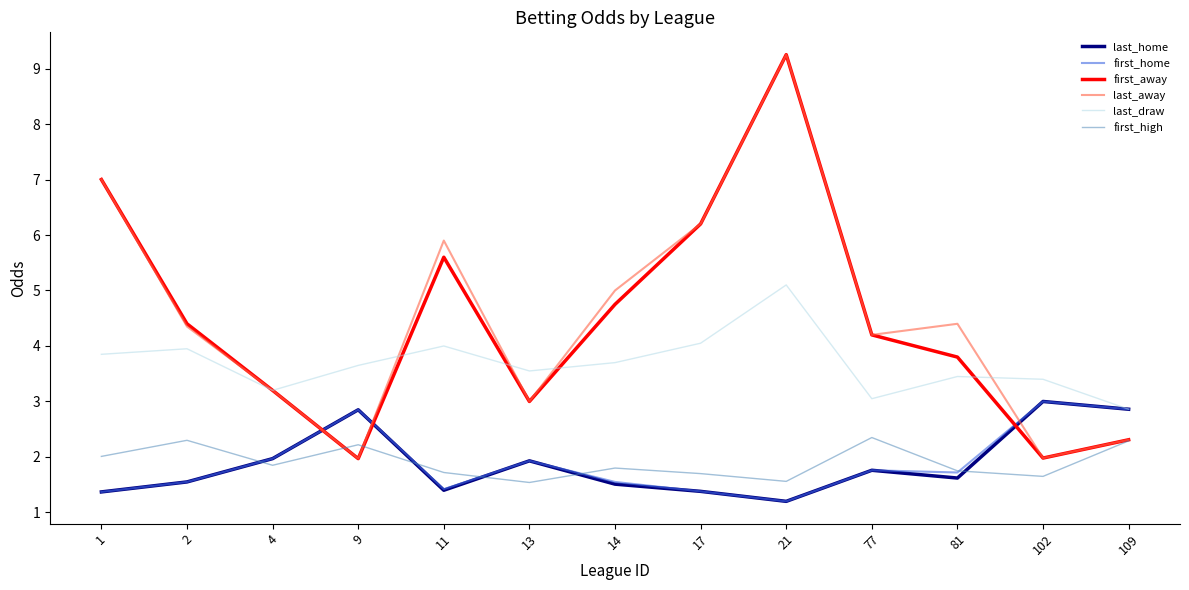

True or false: last_draw has a value of 3.5 at 13.

True